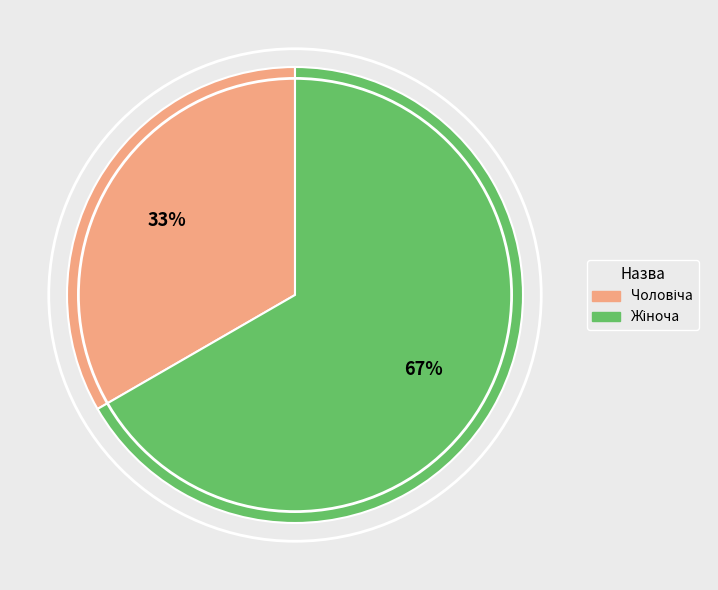

To the nearest percent, what is the average slice percentage?

50%